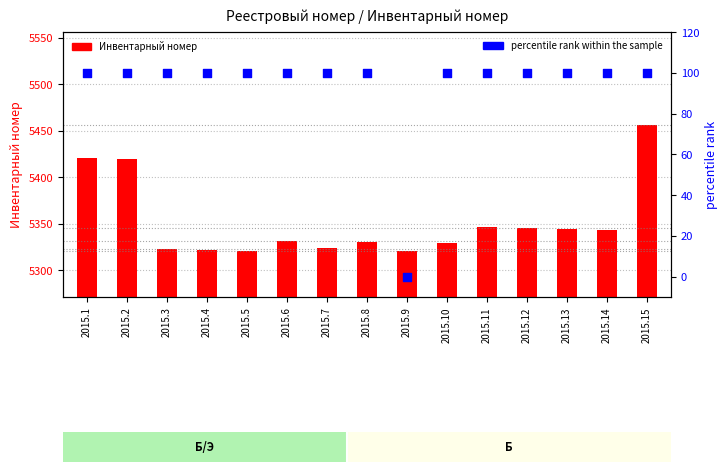

Is the value of percentile rank within the sample at 2015.1 greater than the value of Инвентарный номер at 2015.9?

No